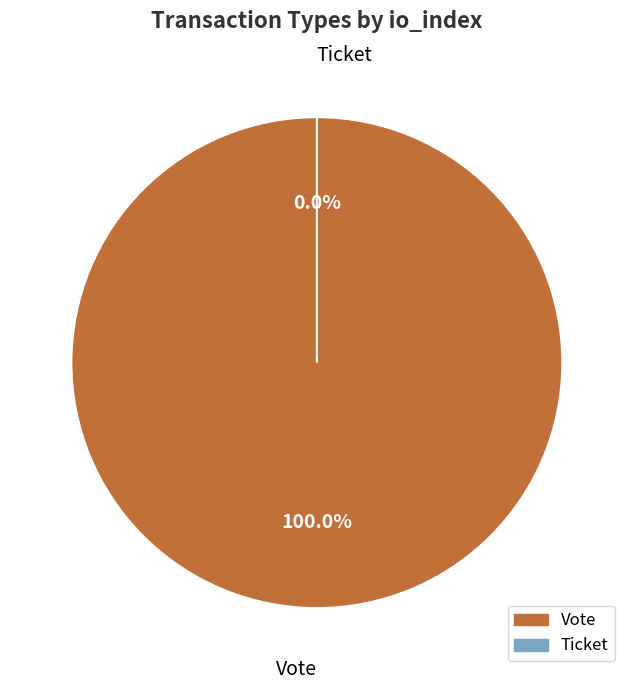

Is it true that Vote is 99% of the pie?

False